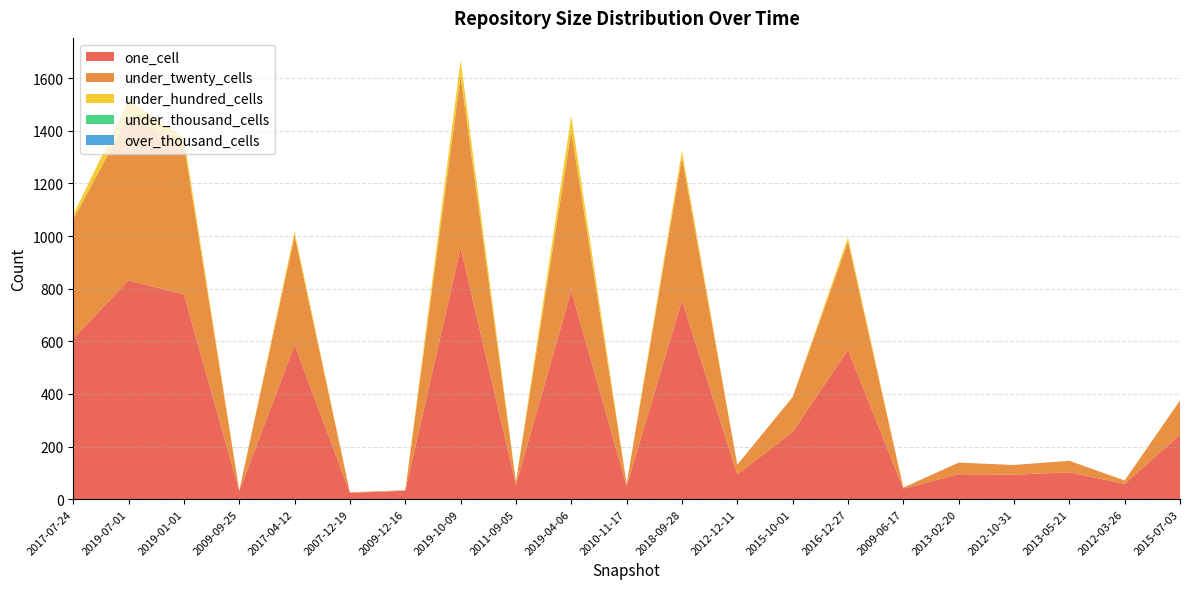

Reading left to right, extract all data points from this chart.

one_cell: 2017-07-24=610	2019-07-01=832	2019-01-01=778	2009-09-25=31	2017-04-12=587	2007-12-19=24	2009-12-16=32	2019-10-09=956	2011-09-05=55	2019-04-06=793	2010-11-17=50	2018-09-28=755	2012-12-11=94	2015-10-01=256	2016-12-27=567	2009-06-17=40	2013-02-20=95	2012-10-31=93	2013-05-21=102	2012-03-26=58	2015-07-03=245
under_twenty_cells: 2017-07-24=454	2019-07-01=625	2019-01-01=569	2009-09-25=2	2017-04-12=415	2007-12-19=2	2009-12-16=2	2019-10-09=653	2011-09-05=12	2019-04-06=606	2010-11-17=9	2018-09-28=545	2012-12-11=37	2015-10-01=132	2016-12-27=412	2009-06-17=4	2013-02-20=44	2012-10-31=37	2013-05-21=44	2012-03-26=13	2015-07-03=130
under_hundred_cells: 2017-07-24=17	2019-07-01=59	2019-01-01=28	2009-09-25=0	2017-04-12=16	2007-12-19=0	2009-12-16=0	2019-10-09=61	2011-09-05=0	2019-04-06=59	2010-11-17=0	2018-09-28=25	2012-12-11=0	2015-10-01=1	2016-12-27=16	2009-06-17=0	2013-02-20=0	2012-10-31=0	2013-05-21=0	2012-03-26=0	2015-07-03=1
under_thousand_cells: 2017-07-24=0	2019-07-01=0	2019-01-01=0	2009-09-25=0	2017-04-12=0	2007-12-19=0	2009-12-16=0	2019-10-09=0	2011-09-05=0	2019-04-06=0	2010-11-17=0	2018-09-28=0	2012-12-11=0	2015-10-01=0	2016-12-27=0	2009-06-17=0	2013-02-20=0	2012-10-31=0	2013-05-21=0	2012-03-26=0	2015-07-03=0
over_thousand_cells: 2017-07-24=0	2019-07-01=0	2019-01-01=0	2009-09-25=0	2017-04-12=0	2007-12-19=0	2009-12-16=0	2019-10-09=0	2011-09-05=0	2019-04-06=0	2010-11-17=0	2018-09-28=0	2012-12-11=0	2015-10-01=0	2016-12-27=0	2009-06-17=0	2013-02-20=0	2012-10-31=0	2013-05-21=0	2012-03-26=0	2015-07-03=0